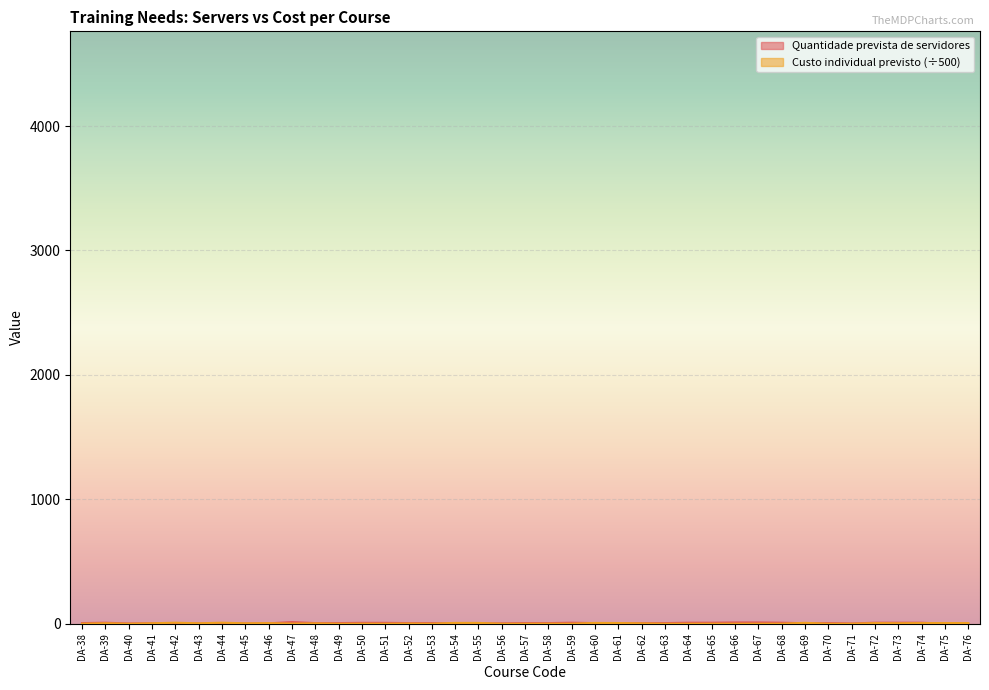

Which series changed the most between DA-44 and DA-56?

Custo individual previsto